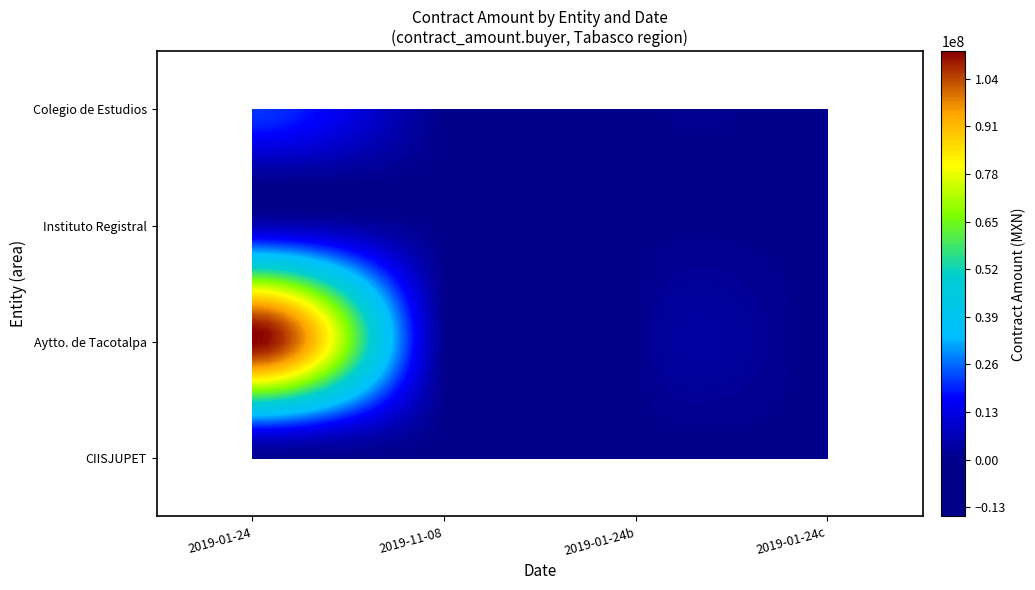

Is the value of Instituto Registral at 0 greater than the value of CIISJUPET at 3?

Yes